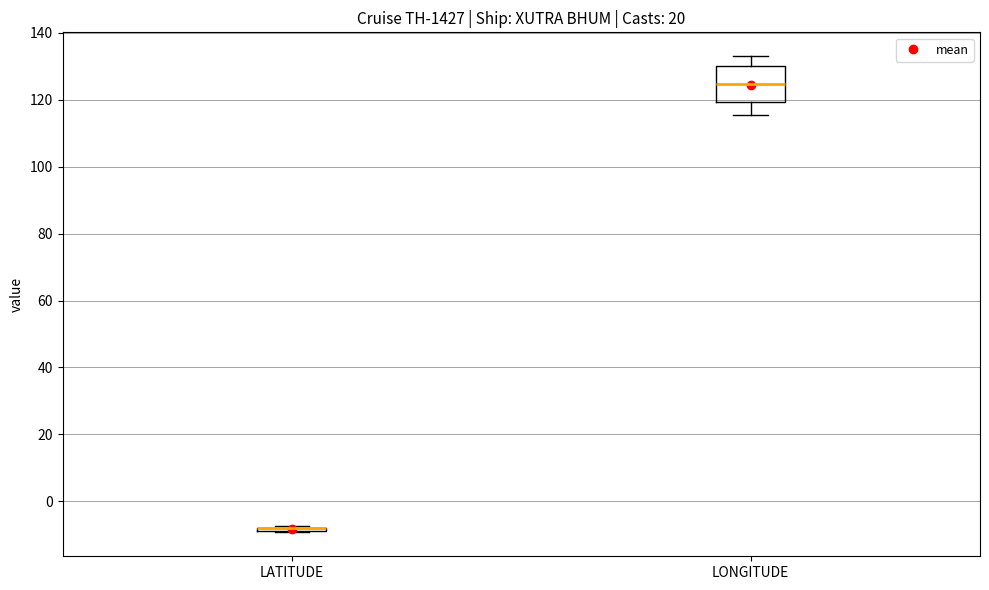

Where is the upper edge of the box for LONGITUDE on the y-axis? The values are not printed on the chart, so give them approximately, as read against the axis.

130